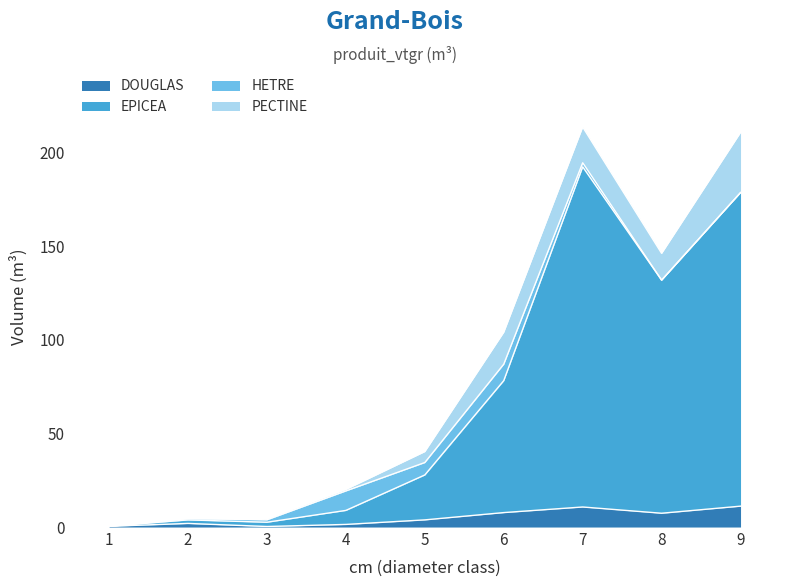

True or false: EPICEA has a value of 8.9 at 4.

True